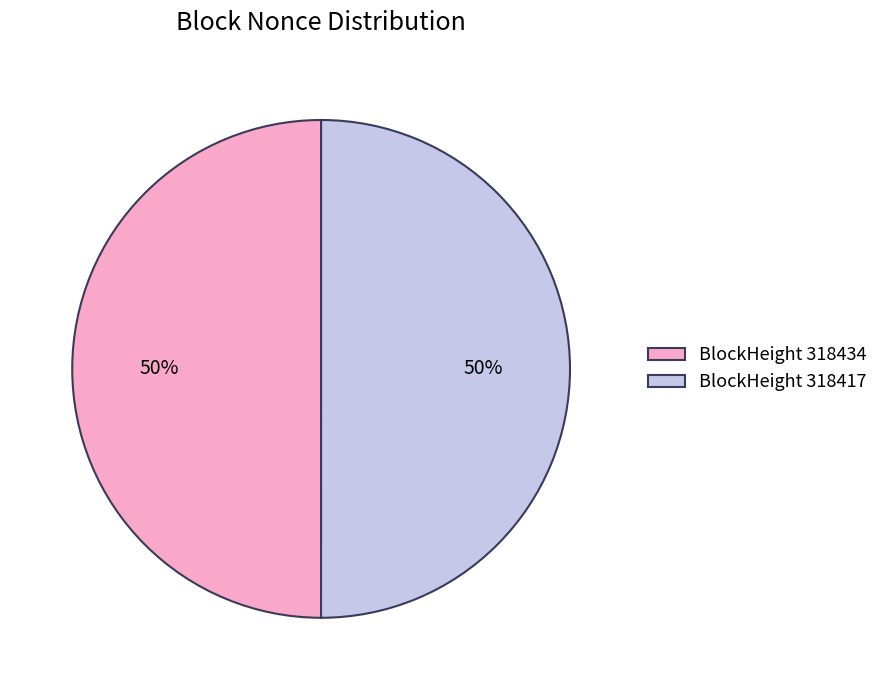

To the nearest percent, what is the combined percentage of BlockHeight 318434 and BlockHeight 318417?

100%